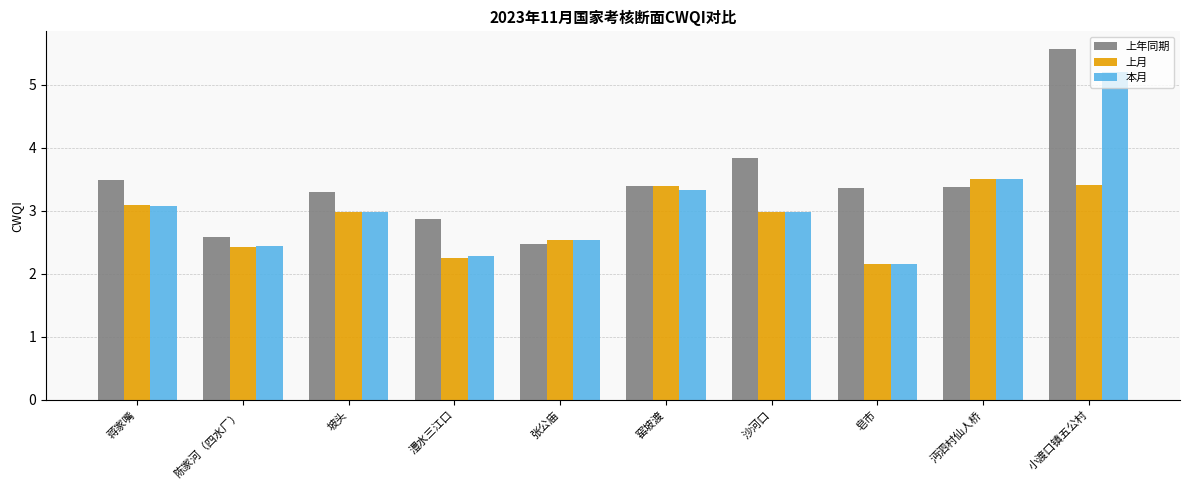

The 上年同期 series shows 5.1 at 窑坡渡. True or false?

False